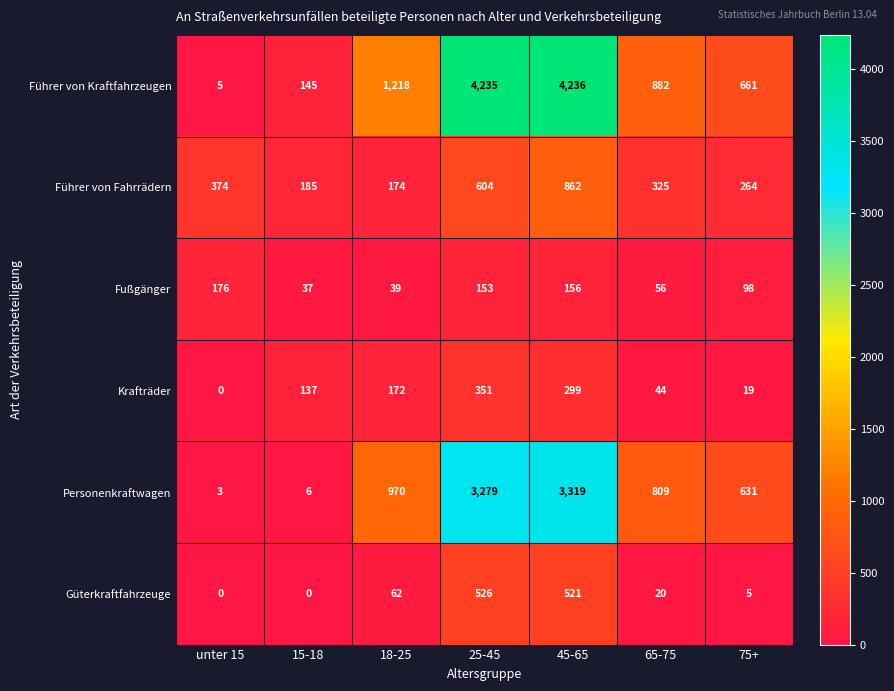

Count the number of categories in the chart.

7